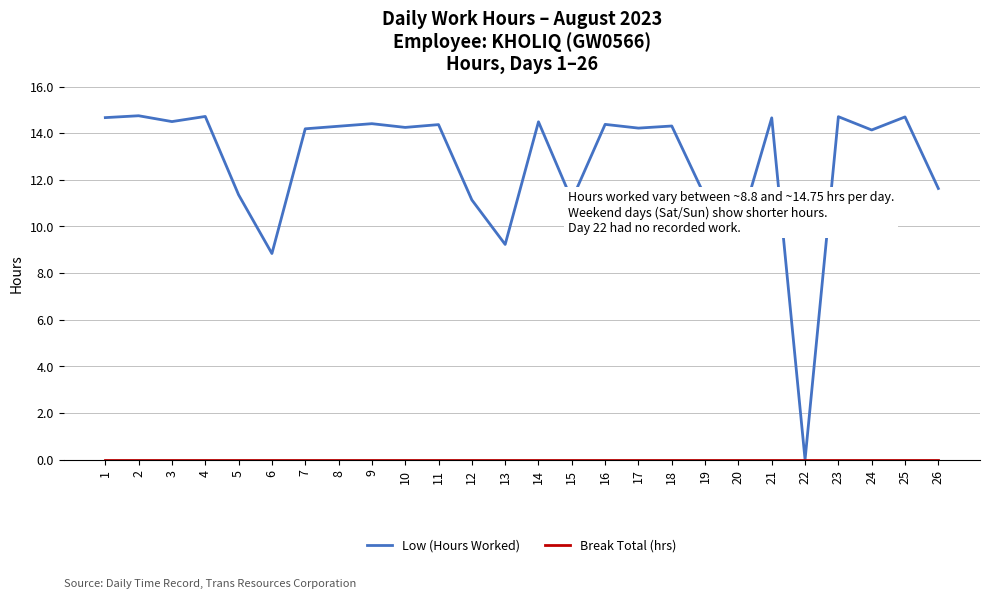

How many lines are shown in the chart?

2